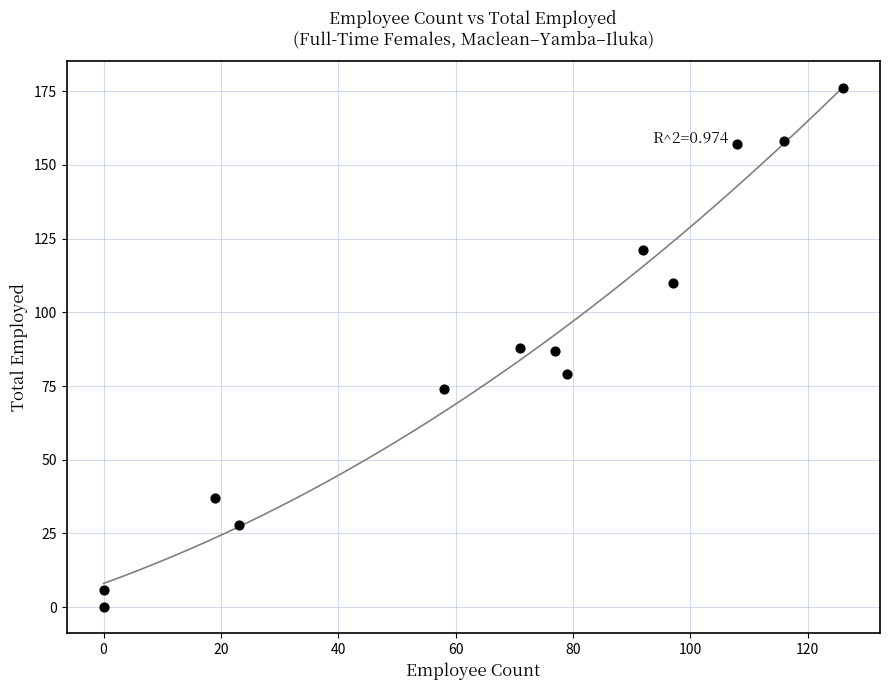

What is the range of Y values (max minus min)?

176